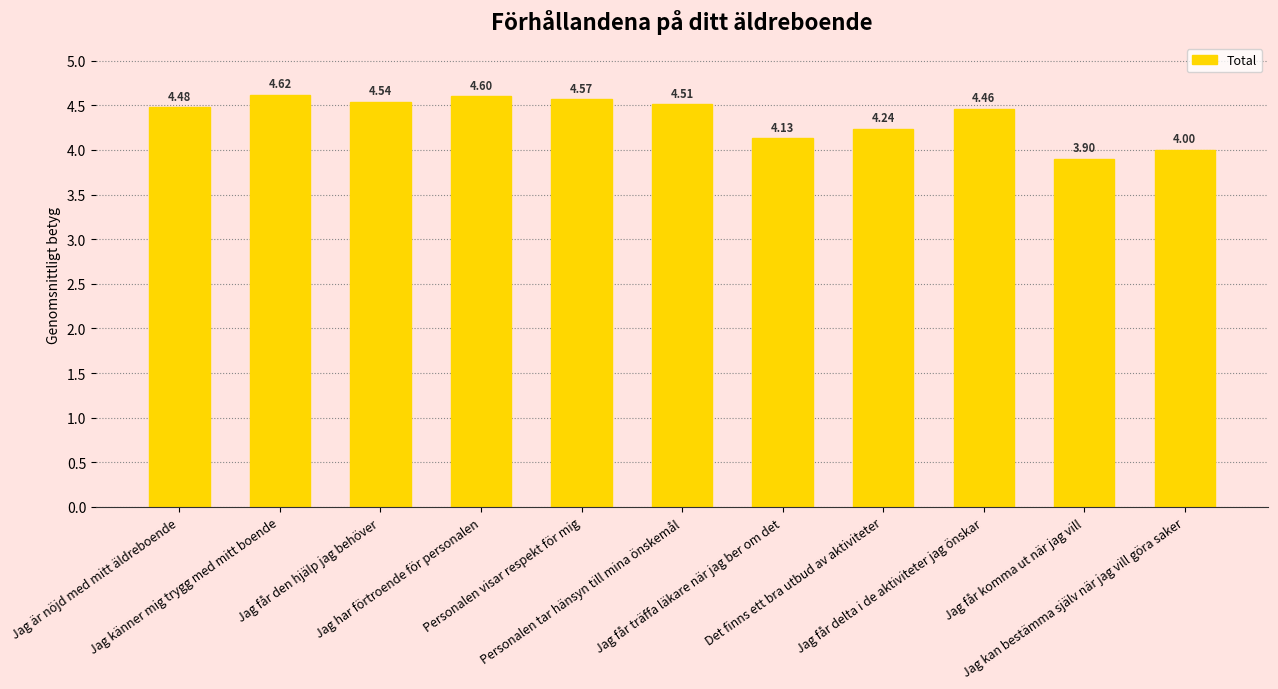

True or false: the data shows 0.9 at Jag får träffa läkare när jag ber om det.

False